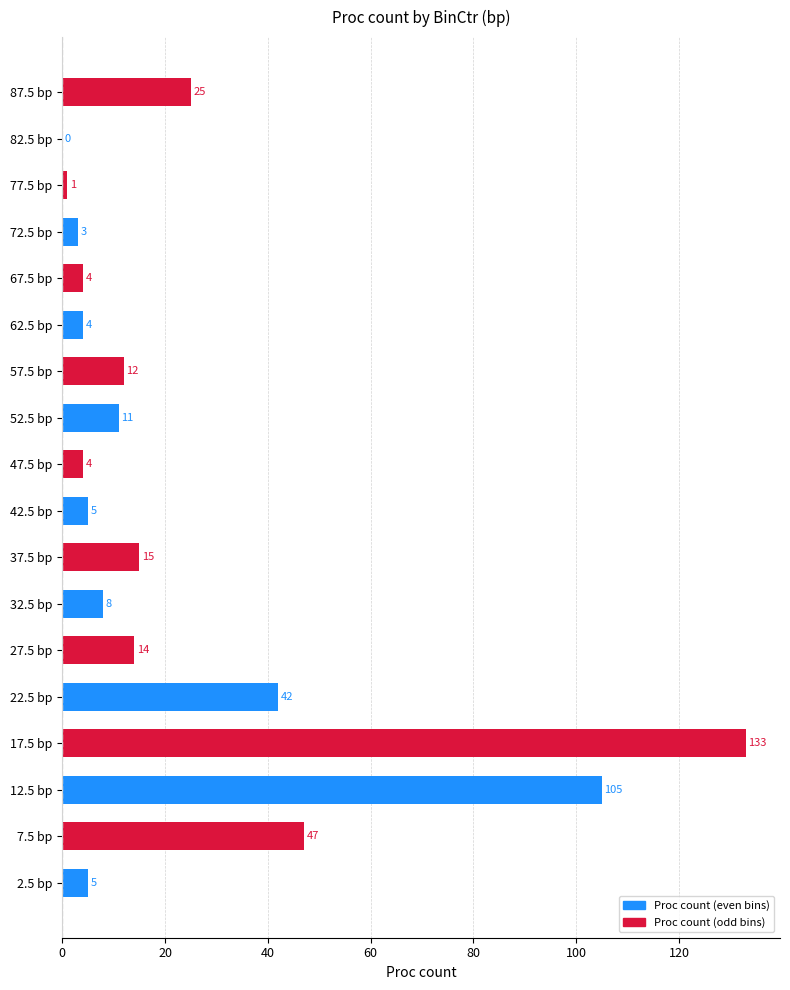

How many series are shown in this chart?

1